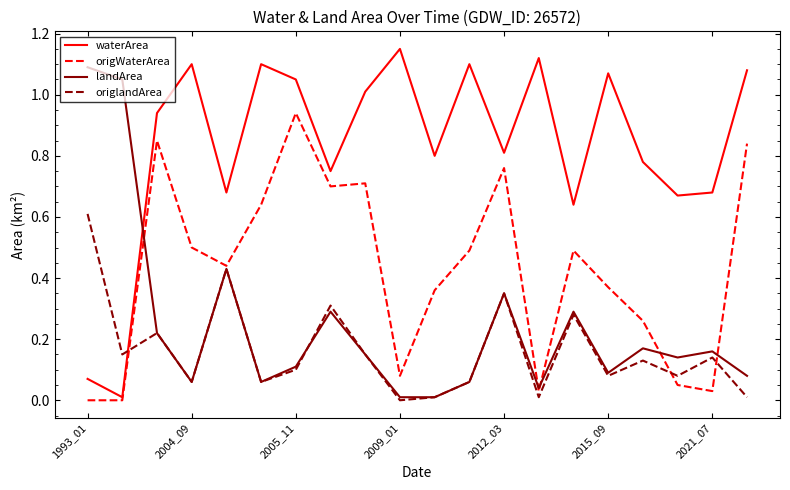

Rank the series by their maximum value, from highest to lowest.

waterArea, landArea, origWaterArea, origlandArea